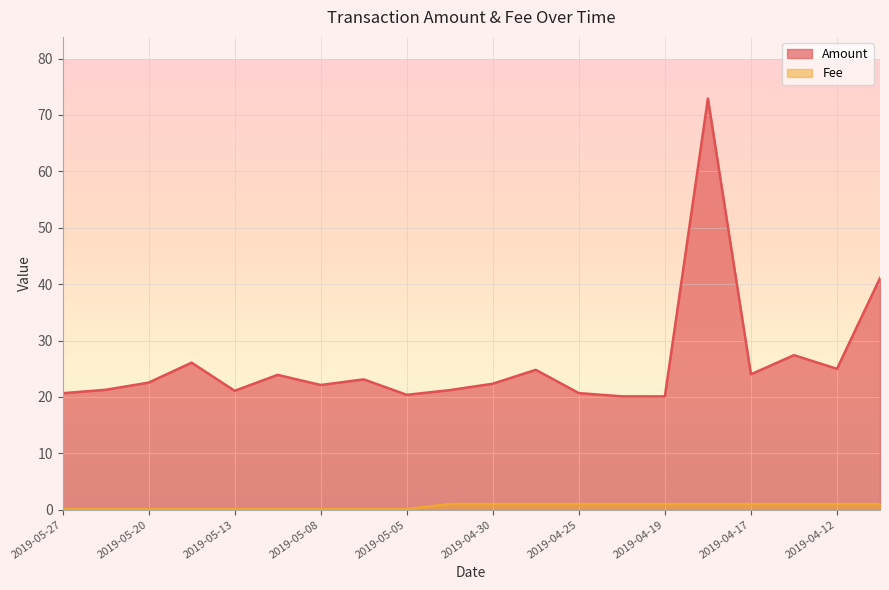

What is the difference between the second highest and minimum values in the Fee series?

0.9